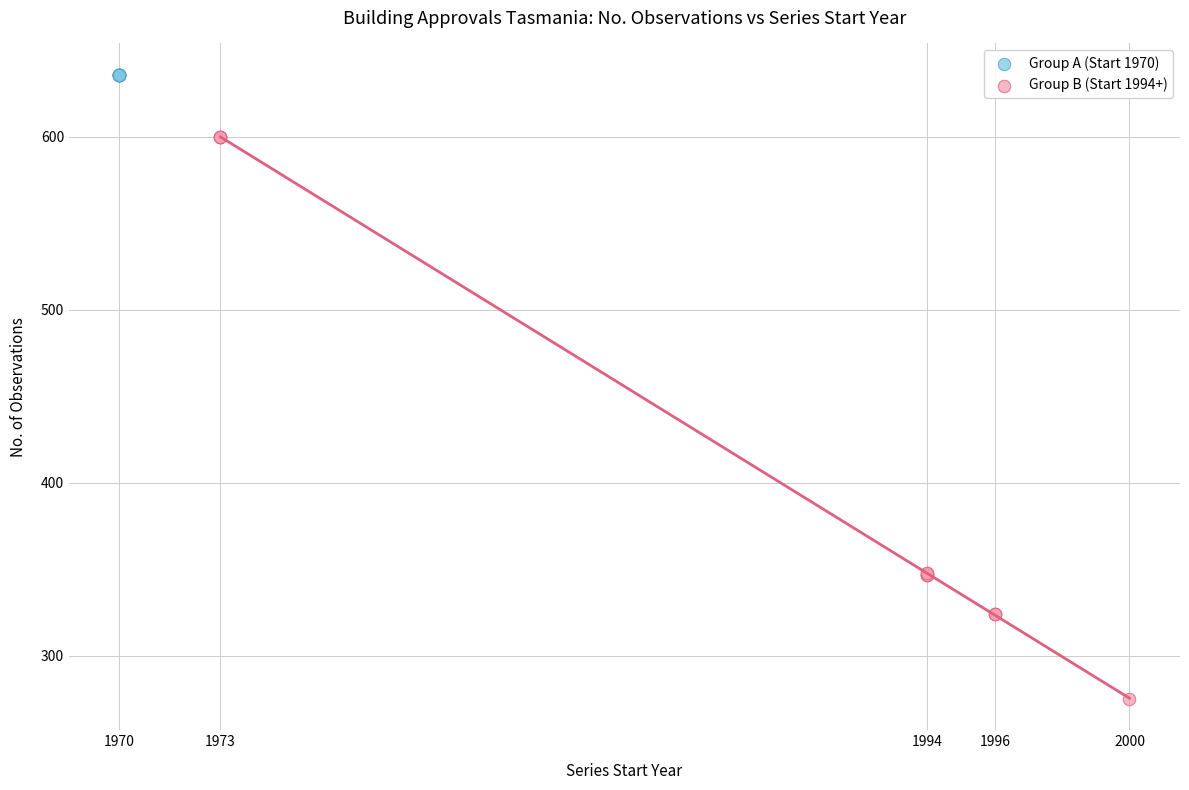

Which series contains the highest Y value?

Group A (Start 1970)